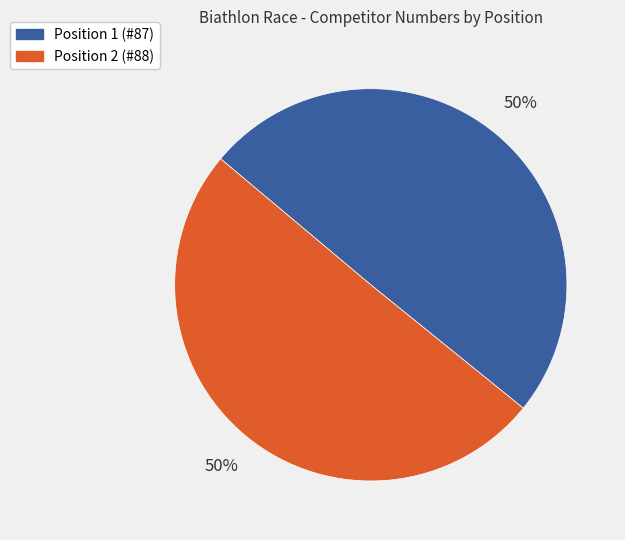

To the nearest percent, what is the combined percentage of Position 2 (#88) and Position 1 (#87)?

100%